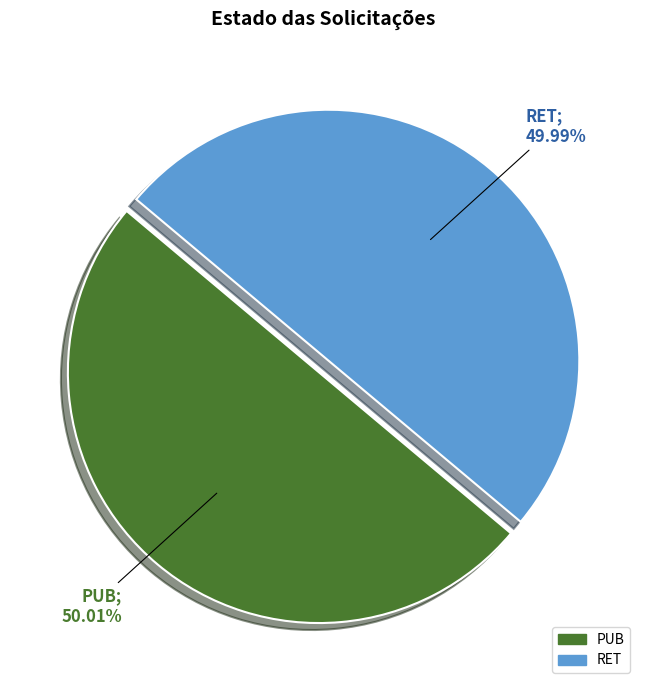

To the nearest percent, what is the average slice percentage?

50%